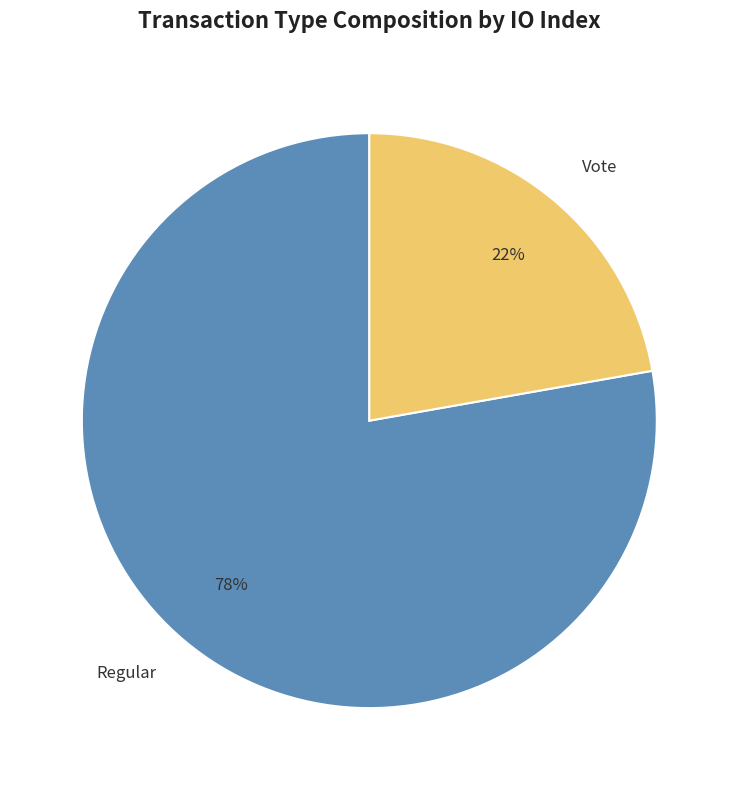

Count the number of slices in the pie.

2